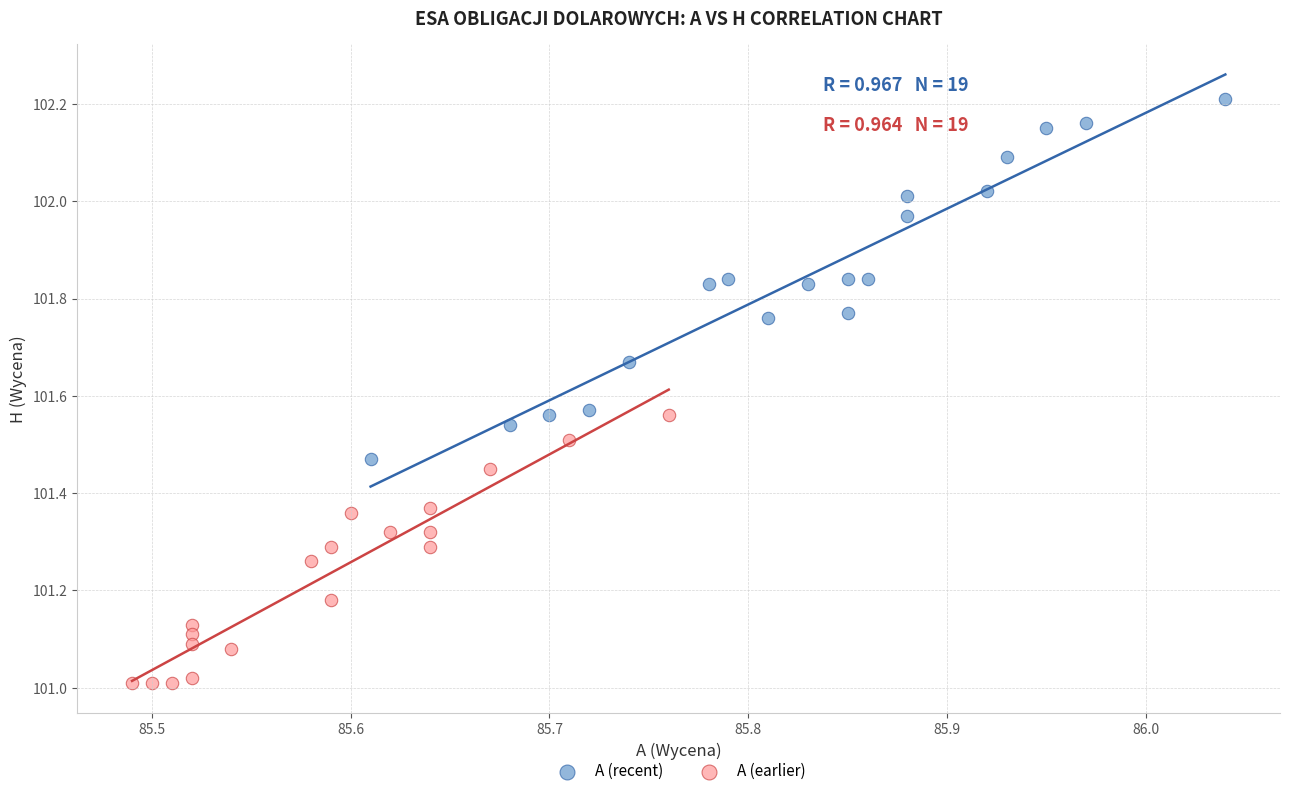

Which series contains the highest Y value?

A (recent)